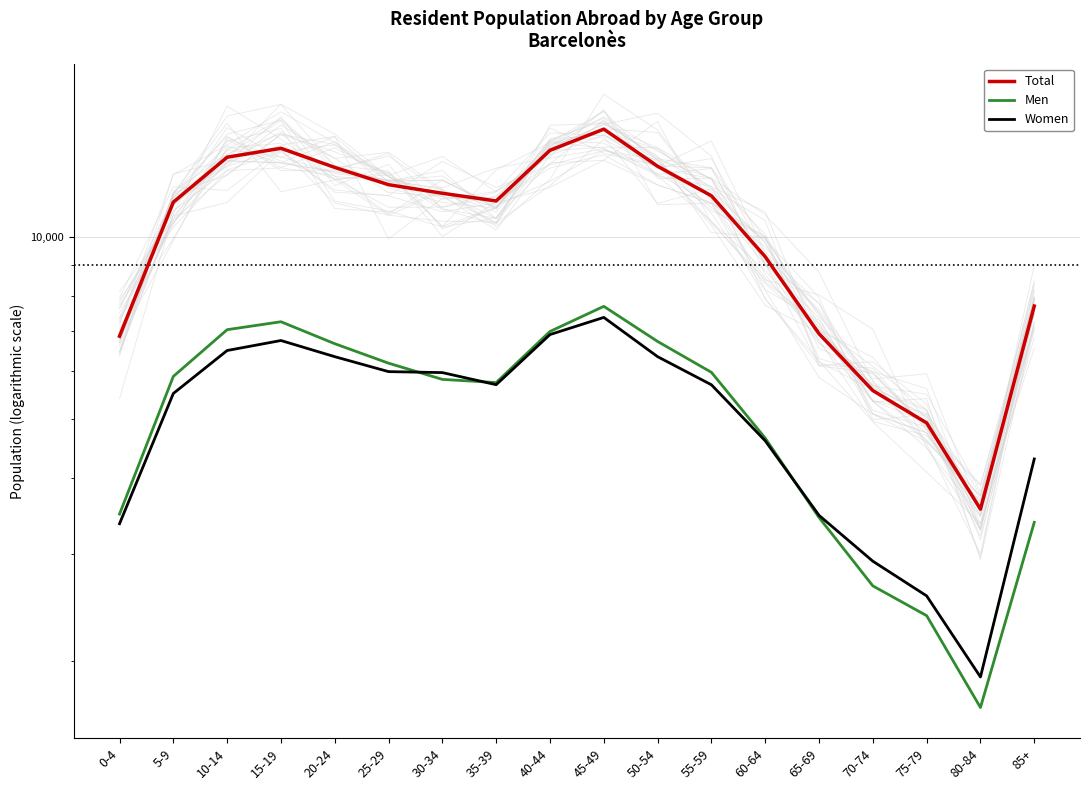

In Women, how many points are lower than both neighbors (excluding endpoints)?

2